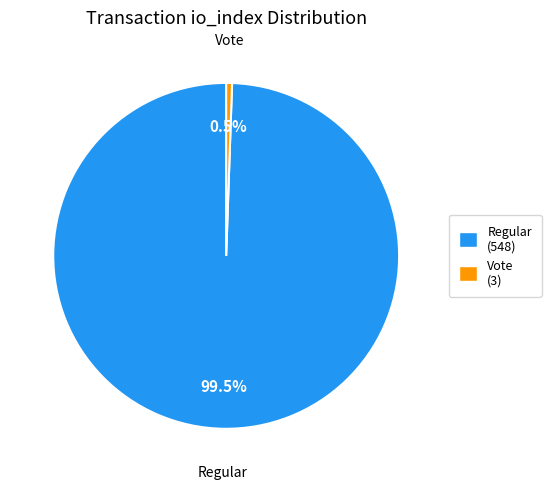

Is there a majority slice in this chart?

Yes